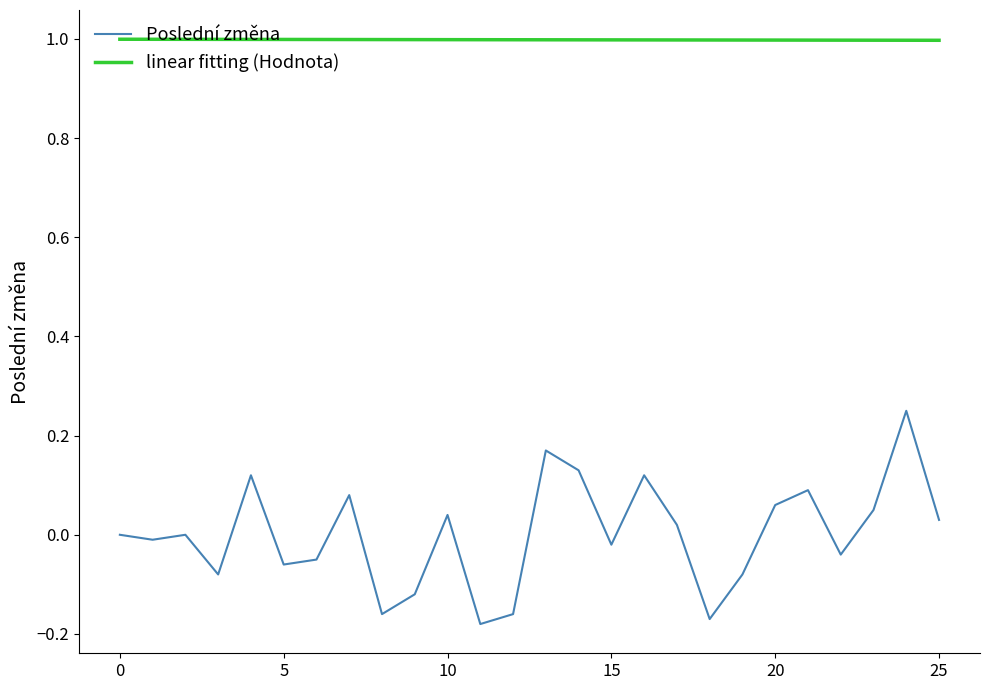

What is the average value of the linear fitting (Hodnota) series?

1.0